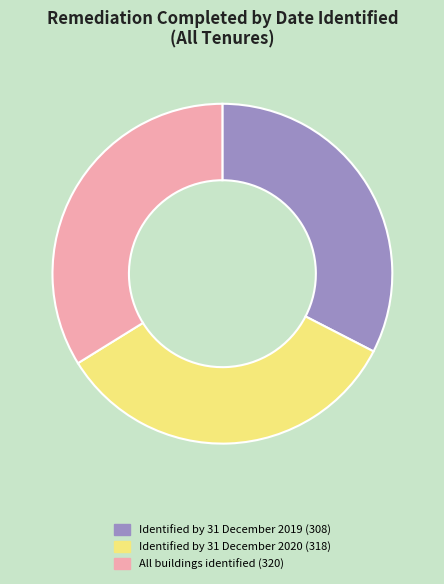

Which category has the smallest portion of the pie?

Identified by 31 December 2019